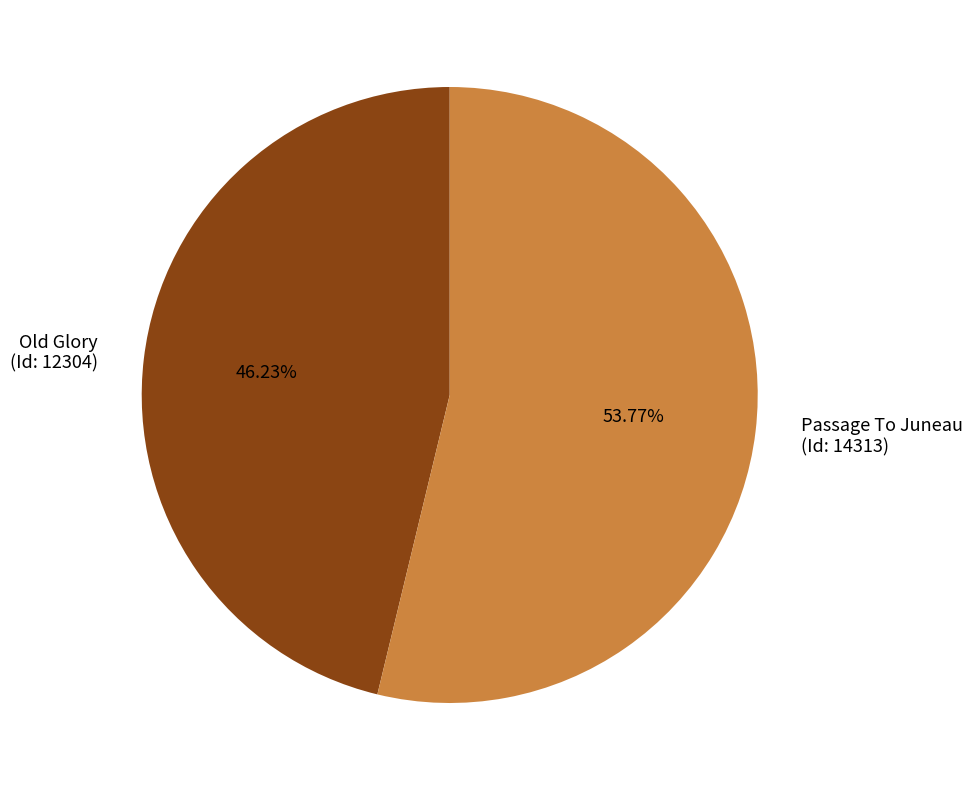

How many slices are in this pie chart?

2